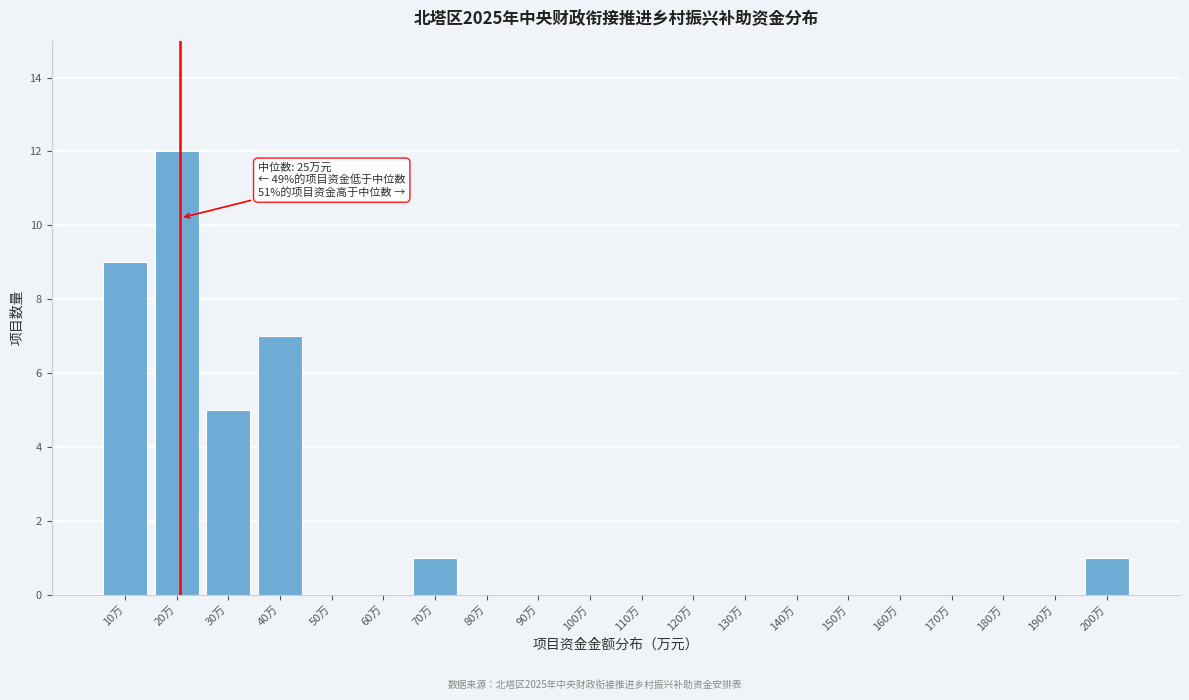

Reading left to right, what are all the values shown in this chart?

10万=9	20万=12	30万=5	40万=7	50万=0	60万=0	70万=1	80万=0	90万=0	100万=0	110万=0	120万=0	130万=0	140万=0	150万=0	160万=0	170万=0	180万=0	190万=0	200万=1